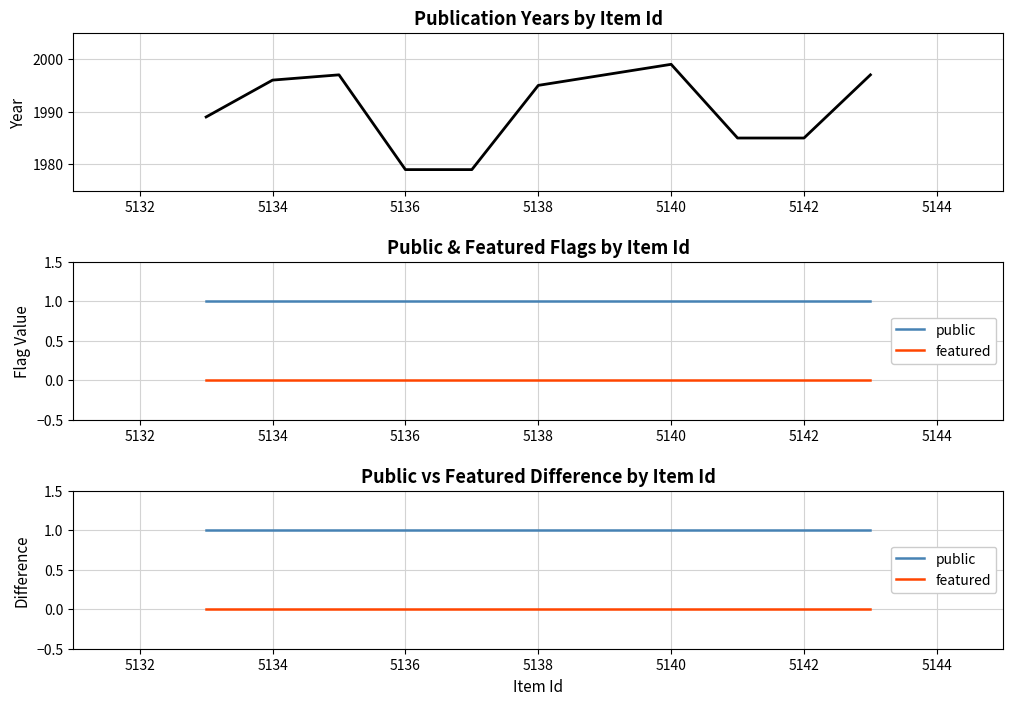

True or false: featured and Dublin Core:Date intersect in this chart.

False